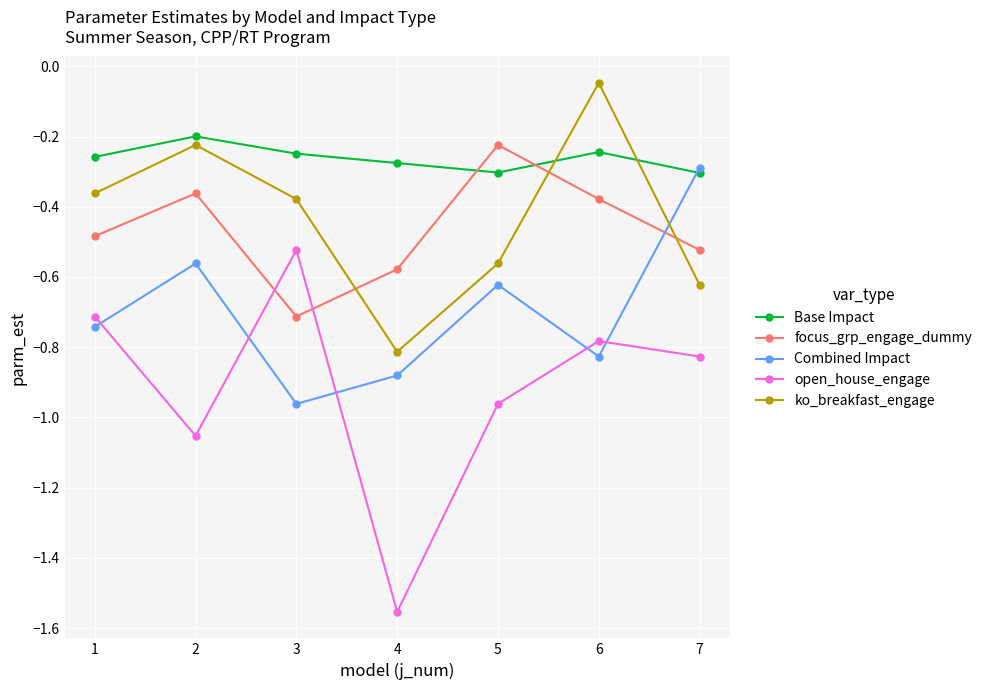

List the labels in order of open_house_engage value, largest first.

3, 1, 6, 7, 5, 2, 4